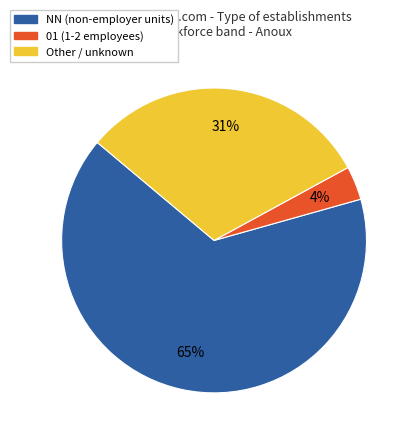

To the nearest percent, what is the average slice percentage?

33%